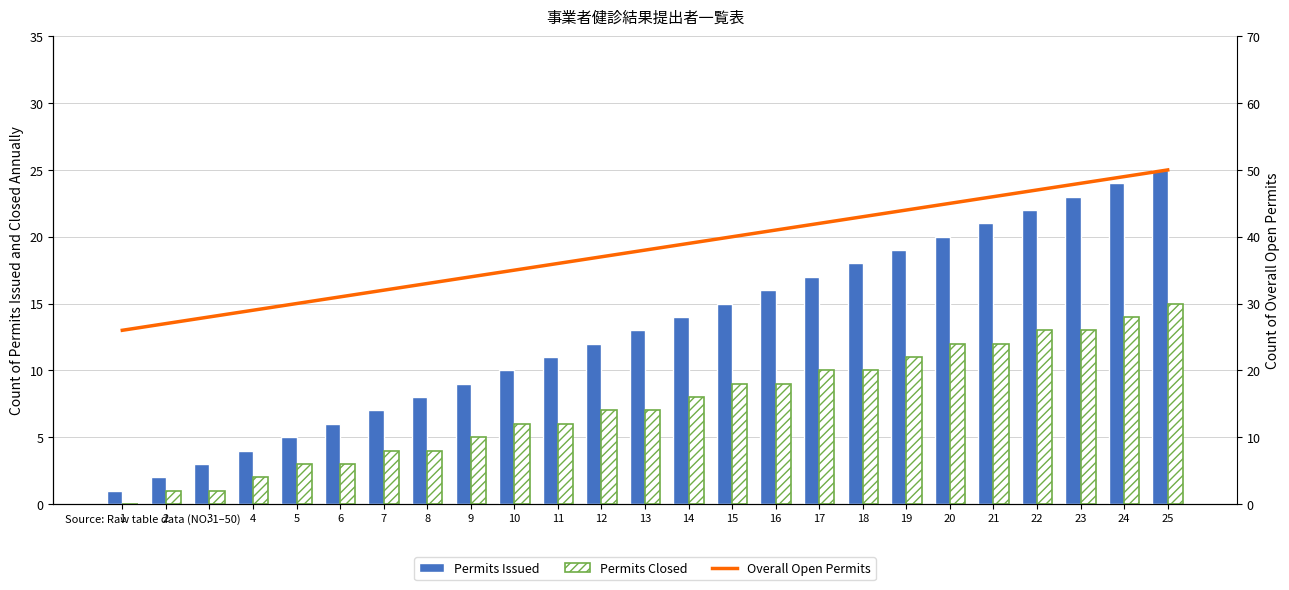

Reading right to left, extract all data points from this chart.

Permits Issued: 25=25	24=24	23=23	22=22	21=21	20=20	19=19	18=18	17=17	16=16	15=15	14=14	13=13	12=12	11=11	10=10	9=9	8=8	7=7	6=6	5=5	4=4	3=3	2=2	1=1
Permits Closed: 25=15	24=14	23=13	22=13	21=12	20=12	19=11	18=10	17=10	16=9	15=9	14=8	13=7	12=7	11=6	10=6	9=5	8=4	7=4	6=3	5=3	4=2	3=1	2=1	1=0
Overall Open Permits: 25=50	24=49	23=48	22=47	21=46	20=45	19=44	18=43	17=42	16=41	15=40	14=39	13=38	12=37	11=36	10=35	9=34	8=33	7=32	6=31	5=30	4=29	3=28	2=27	1=26